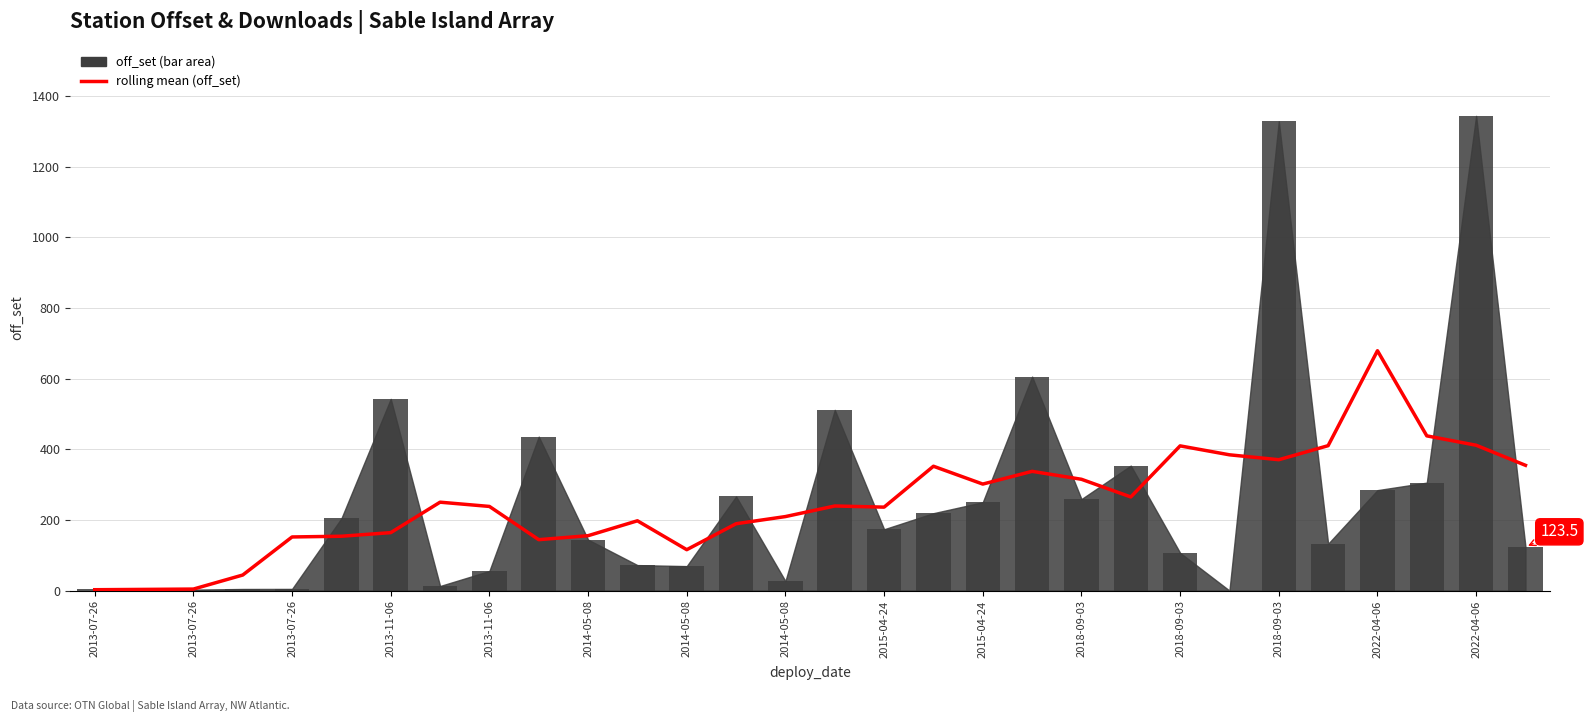

What is the difference between the second highest and second lowest values?

434.5